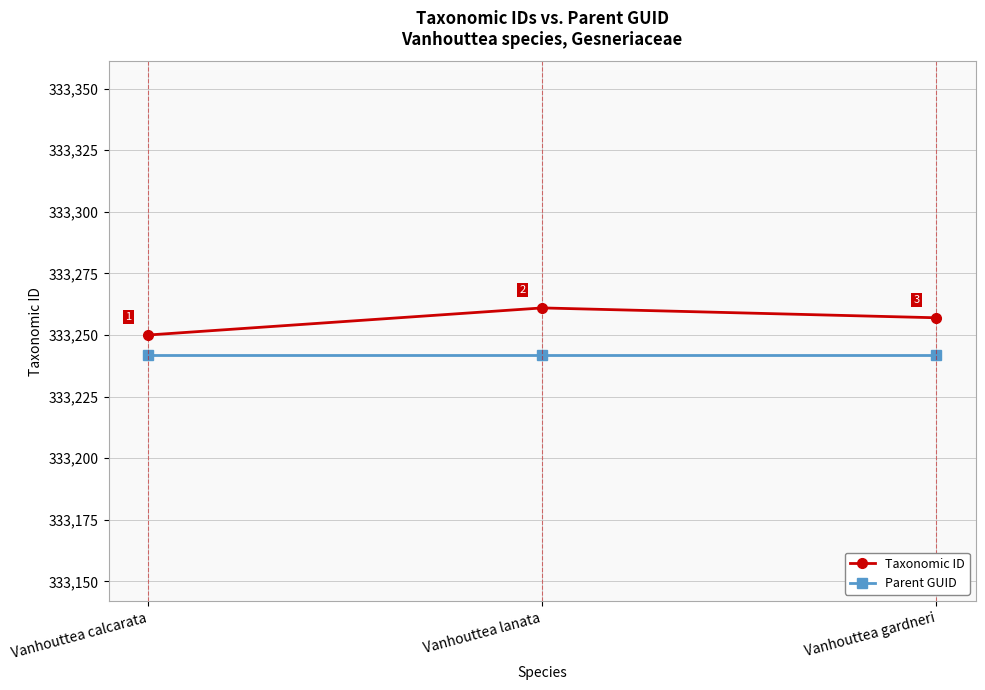

Which series has the largest total across all categories?

Taxonomic ID